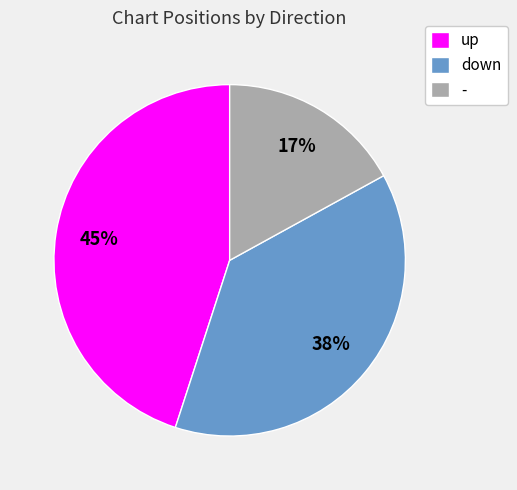

Count the number of slices in the pie.

3